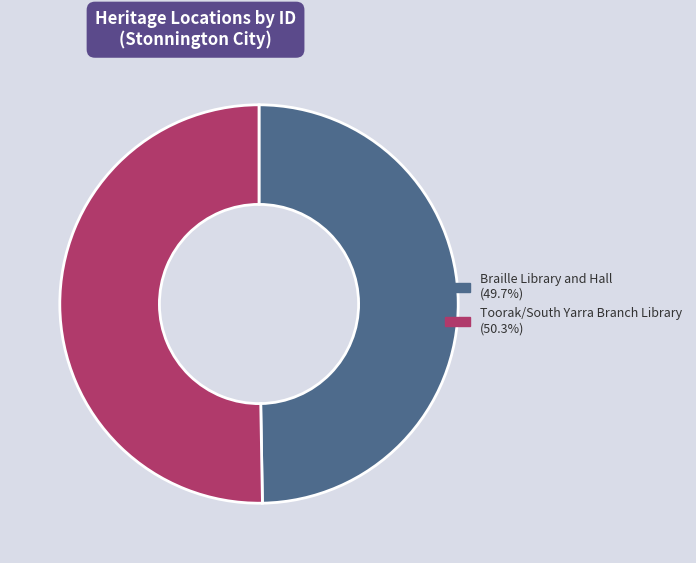

Which category accounts for the majority?

Toorak/South Yarra Branch Library